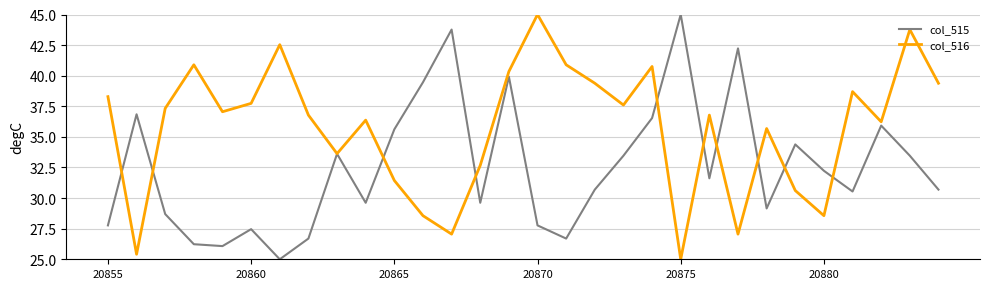

What is the greatest value displayed?

45.0